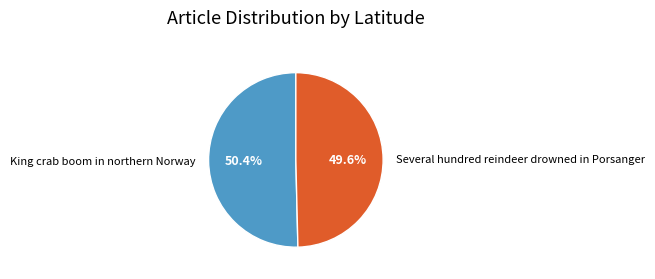

Which has a higher value, King crab boom in northern Norway or Several hundred reindeer drowned in Porsanger?

King crab boom in northern Norway